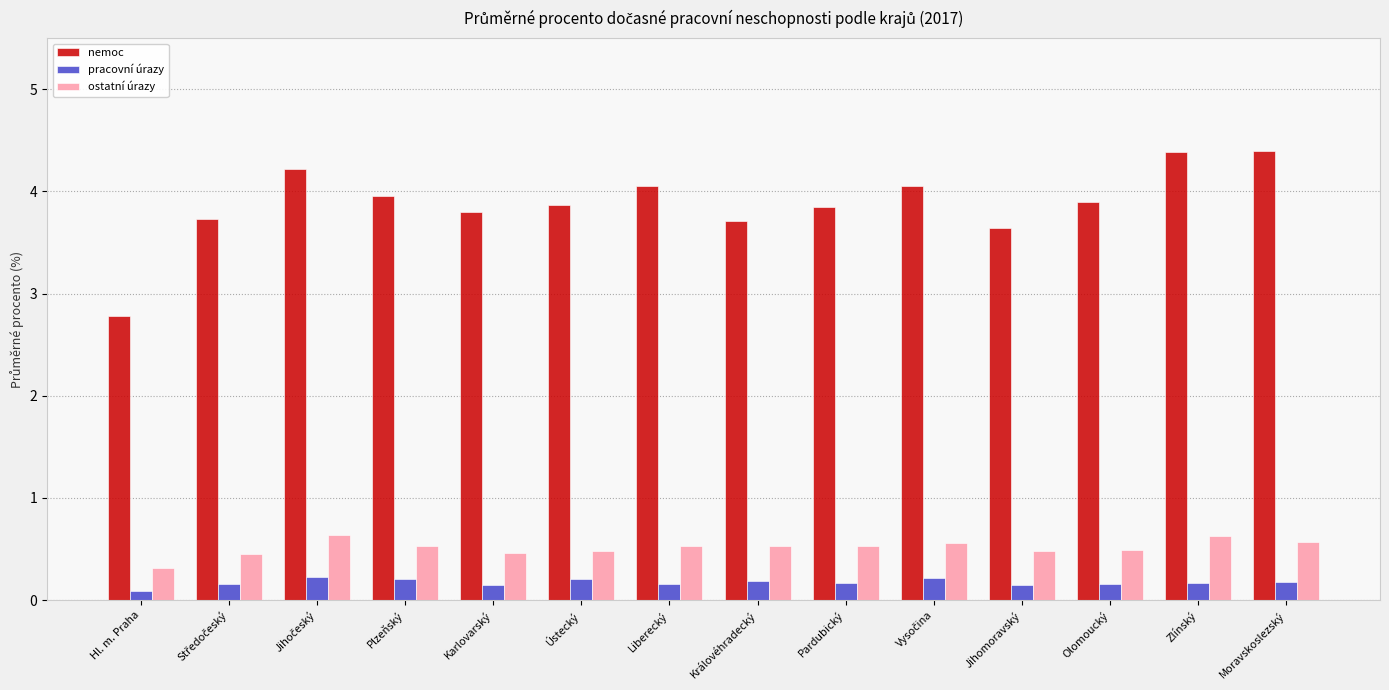

How many groups of bars are there?

14